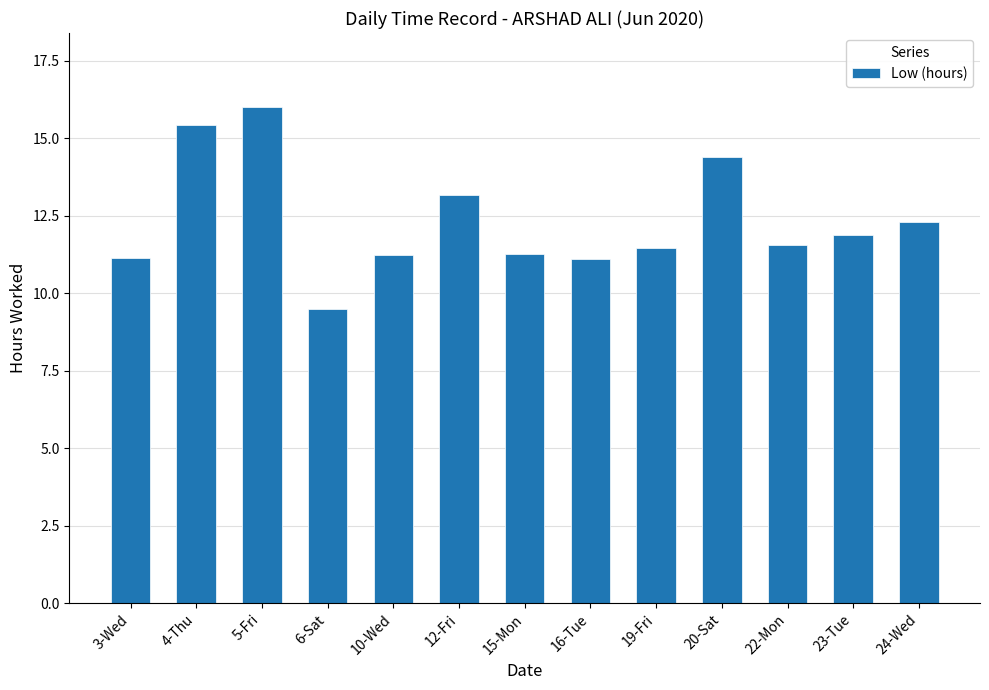

What is the ratio of the value at 20-Sat to the value at 16-Tue?

1.3